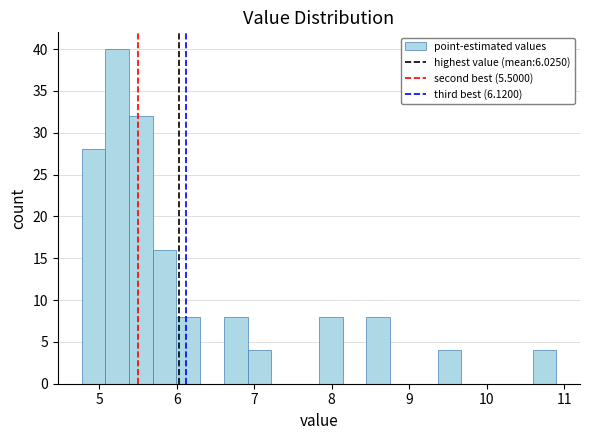

Read against the x-axis, roughly where is the centre of the tallest bar?

5.2